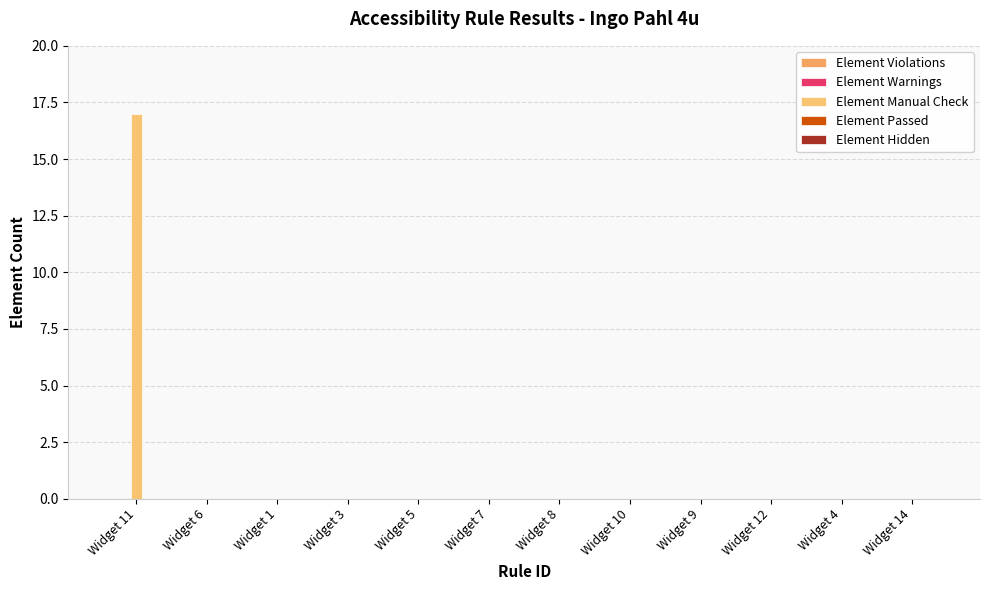

How many series are shown in this chart?

1